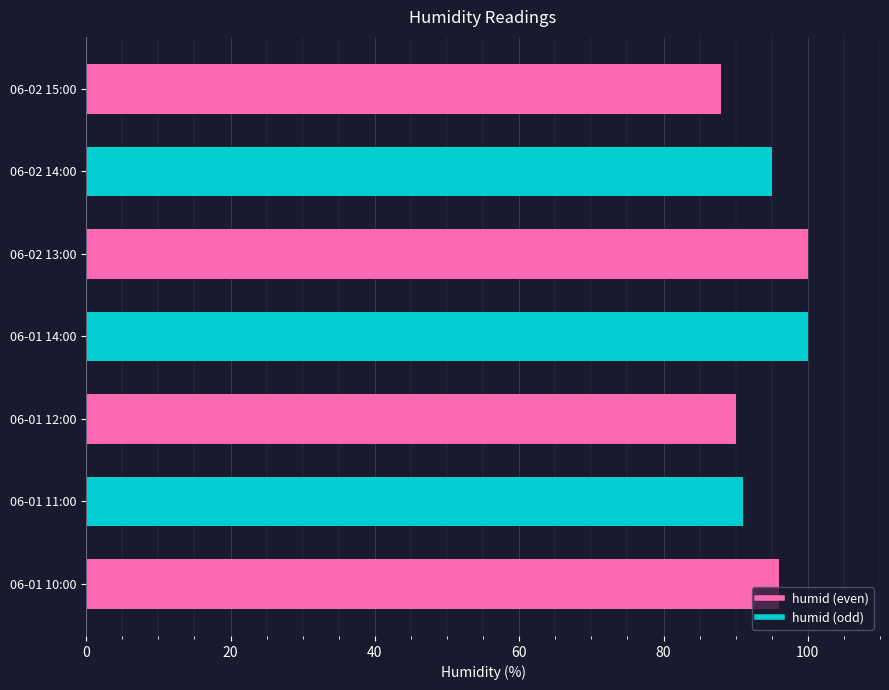

Read the value at 06-01 14:00.

100